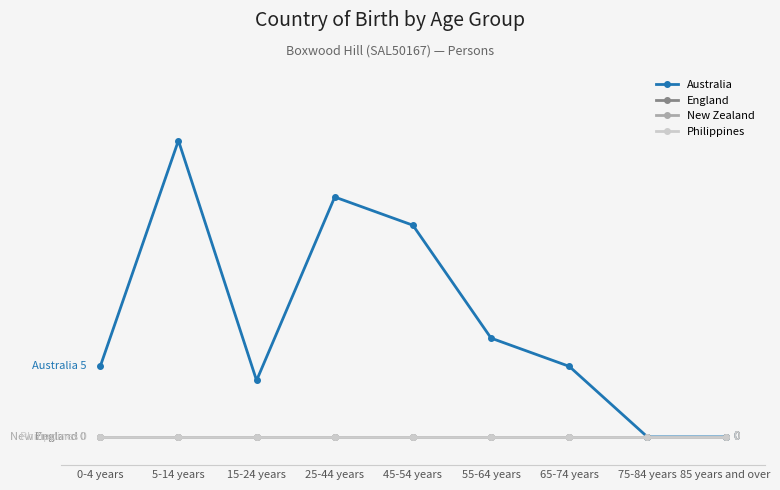

Is this an area chart (filled region under the line)?

No